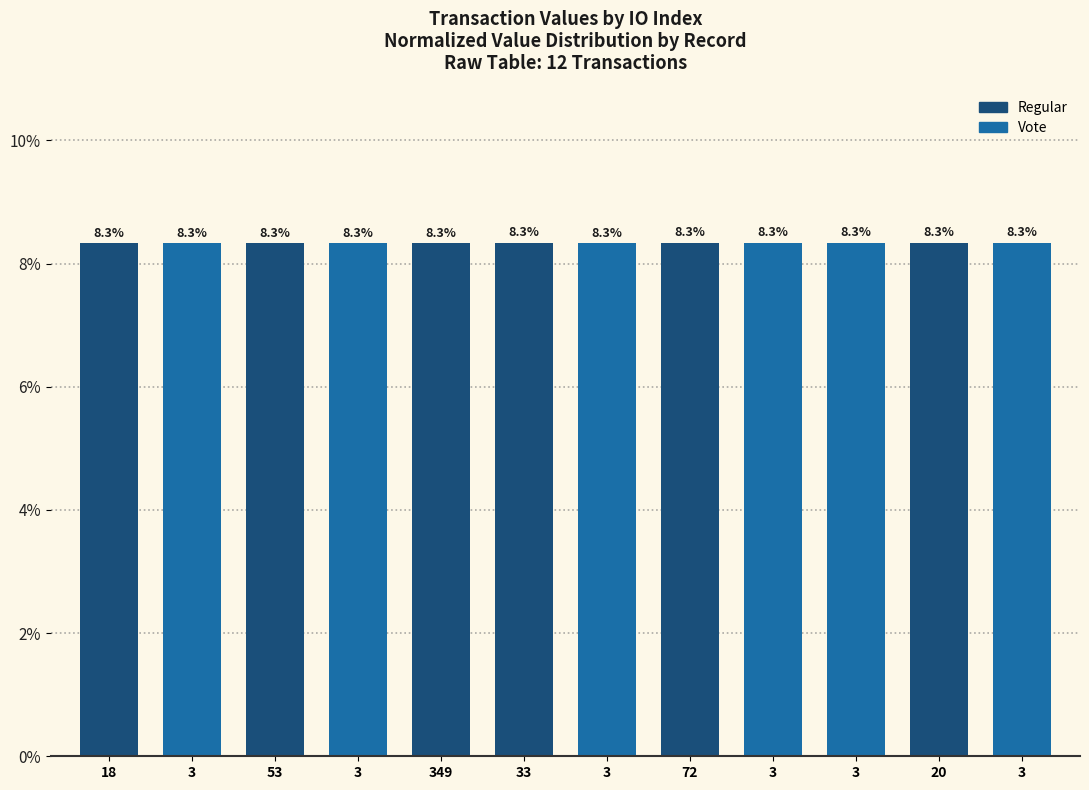

List the labels in order of value, largest first.

33, 72, 3, 3, 20, 3, 18, 3, 53, 3, 349, 3